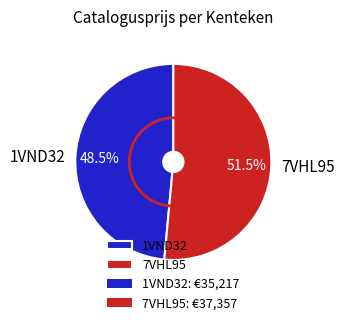

Rank the categories by value from lowest to highest.

1VND32, 7VHL95